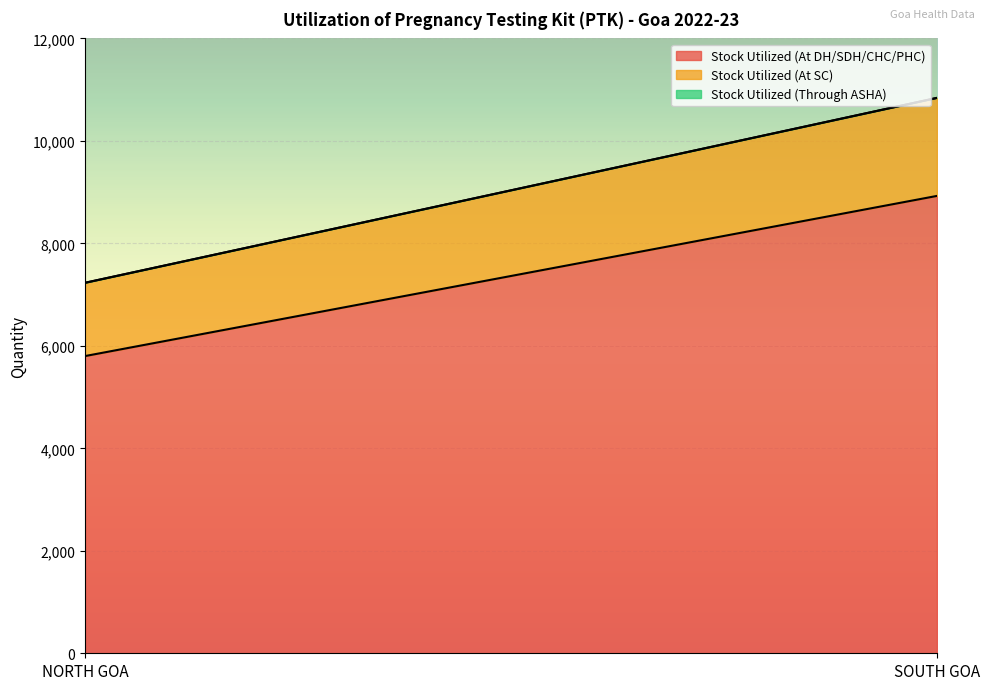

How many data points in Stock Utilized (At DH/SDH/CHC/PHC) are less than 8926?

1